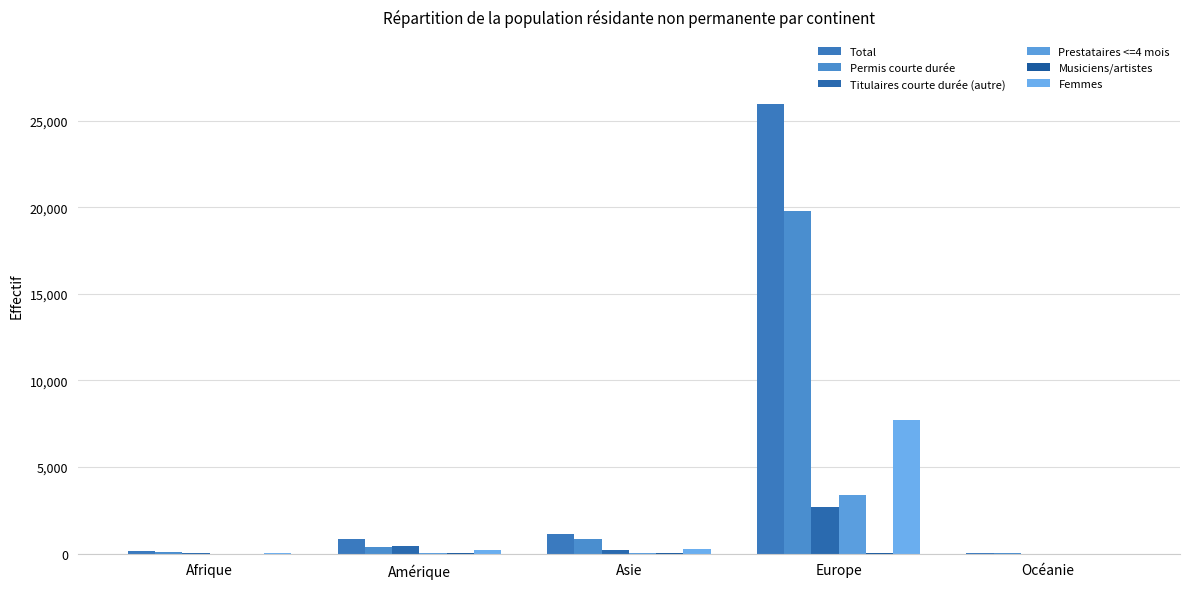

What is the value of the Total bar at the 3rd from the left?

1140